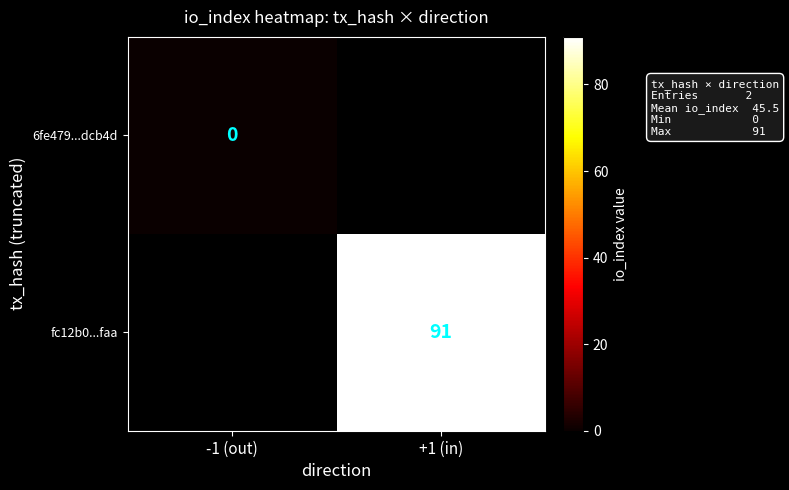

The value of fc12b0...faa at +1 (in) is 91. True or false?

True